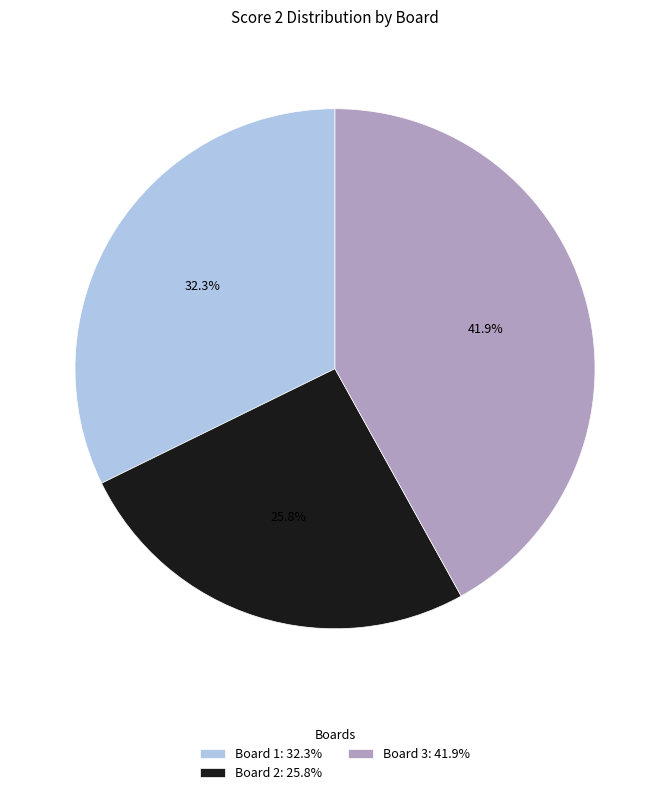

Combined, what portion of the pie is Board 2 and Board 3?

67.7%